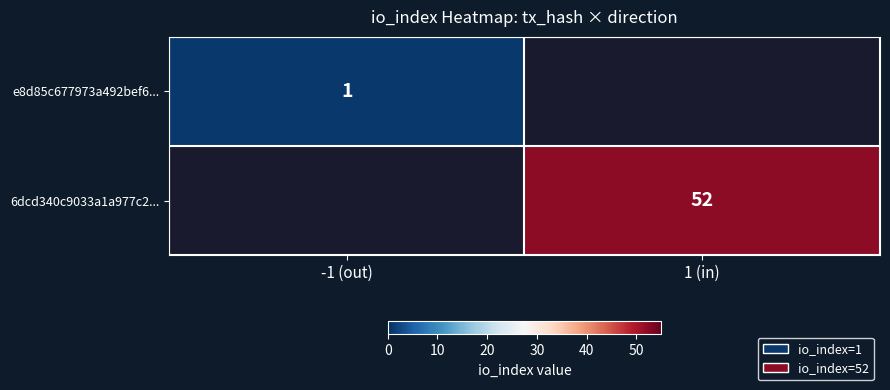

Is the value of 6dcd340c9033a1a977c2... at 1 (in) greater than the value of e8d85c677973a492bef6... at -1 (out)?

Yes